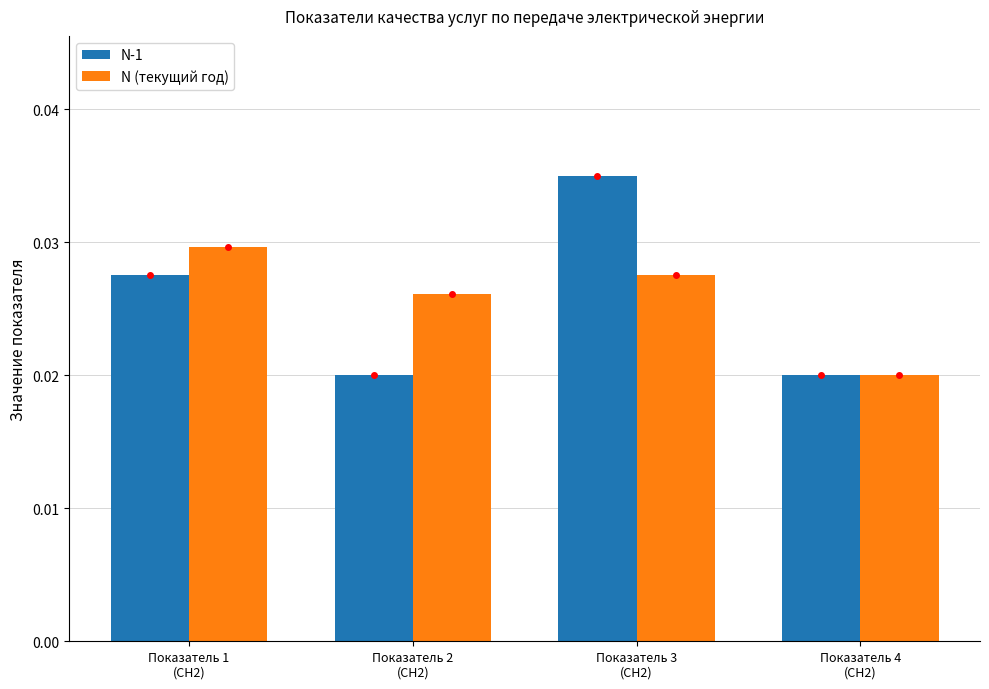

At how many categories does at least one series exceed 0?

4